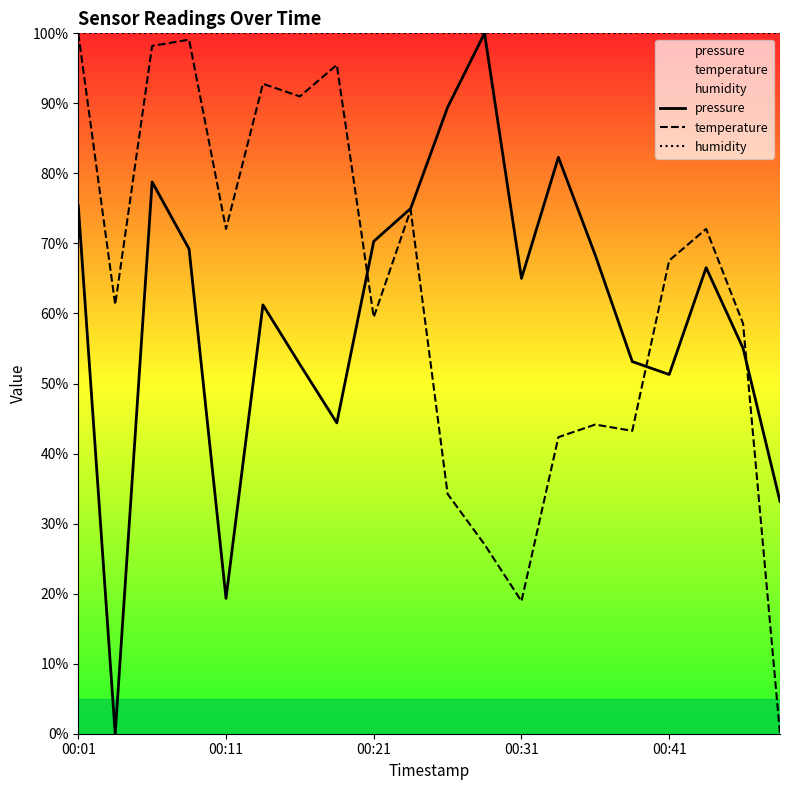

Reading left to right, what are all the values shown in this chart?

pressure: 75.4	0.0	78.8	69.2	19.3	61.2	52.7	44.4	70.3	75.0	89.4	100.0	65.0	82.3	68.3	53.1	51.3	66.5	55.0	33.2
temperature: 100.0	61.3	98.2	99.1	72.1	92.8	91.0	95.5	59.5	74.8	34.2	27.0	18.9	42.3	44.1	43.2	67.6	72.1	58.6	0.0
humidity: 100.0	100.0	100.0	100.0	100.0	100.0	100.0	100.0	100.0	100.0	100.0	100.0	100.0	100.0	100.0	100.0	100.0	100.0	100.0	100.0